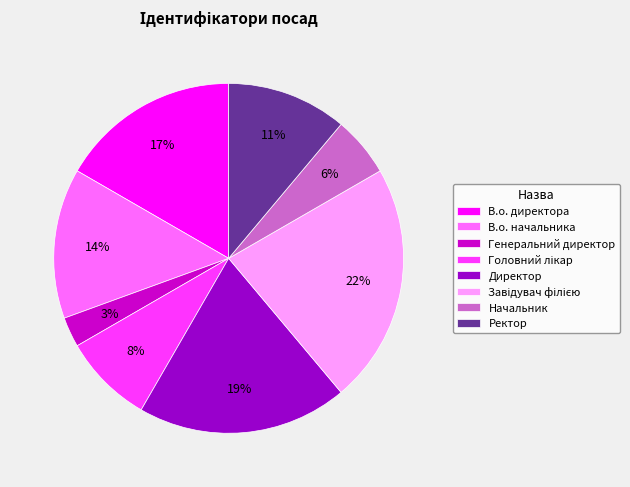

The Ректор slice represents 11% of the pie. True or false?

True